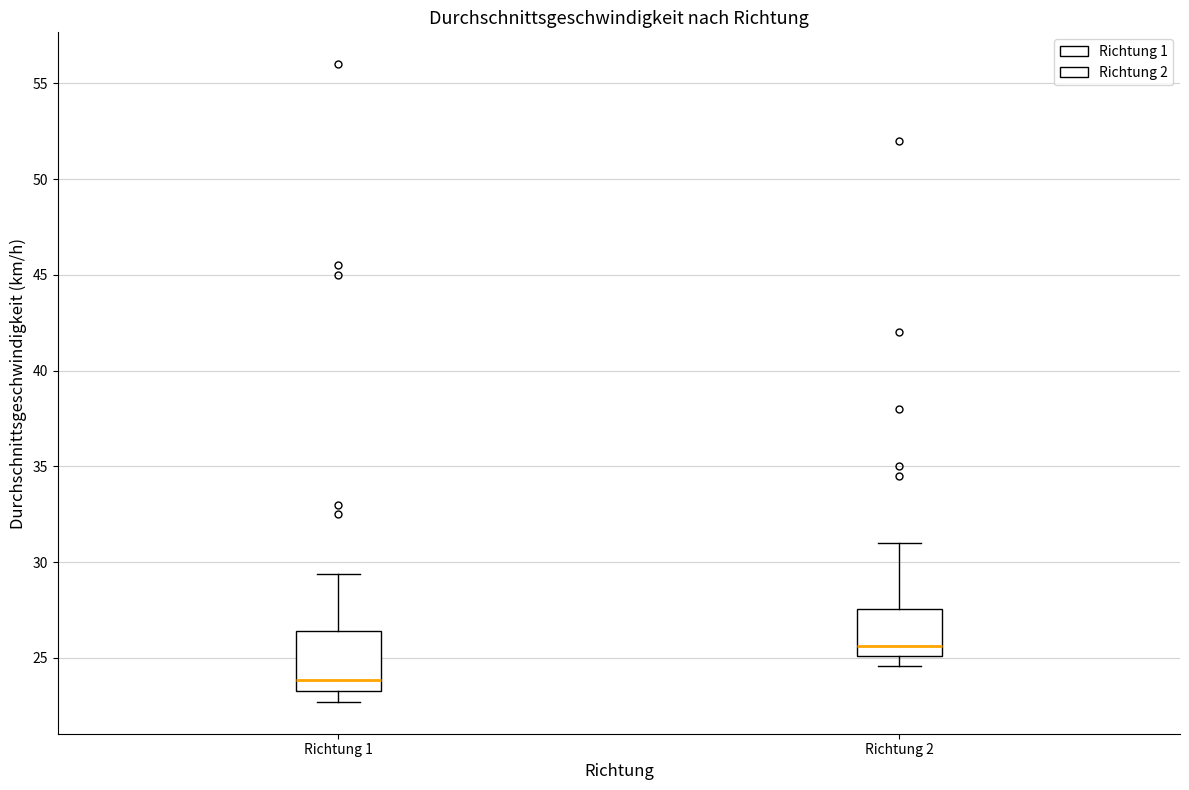

Which box is the tallest, from its lower edge to its upper edge?

Richtung 1